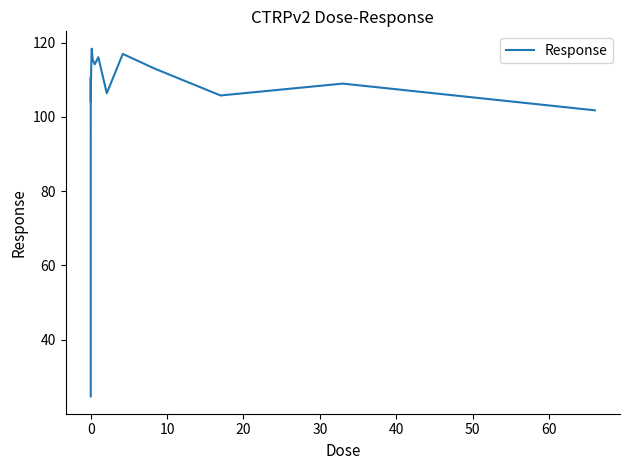

True or false: there are more than 1 points higher than both neighbors.

True